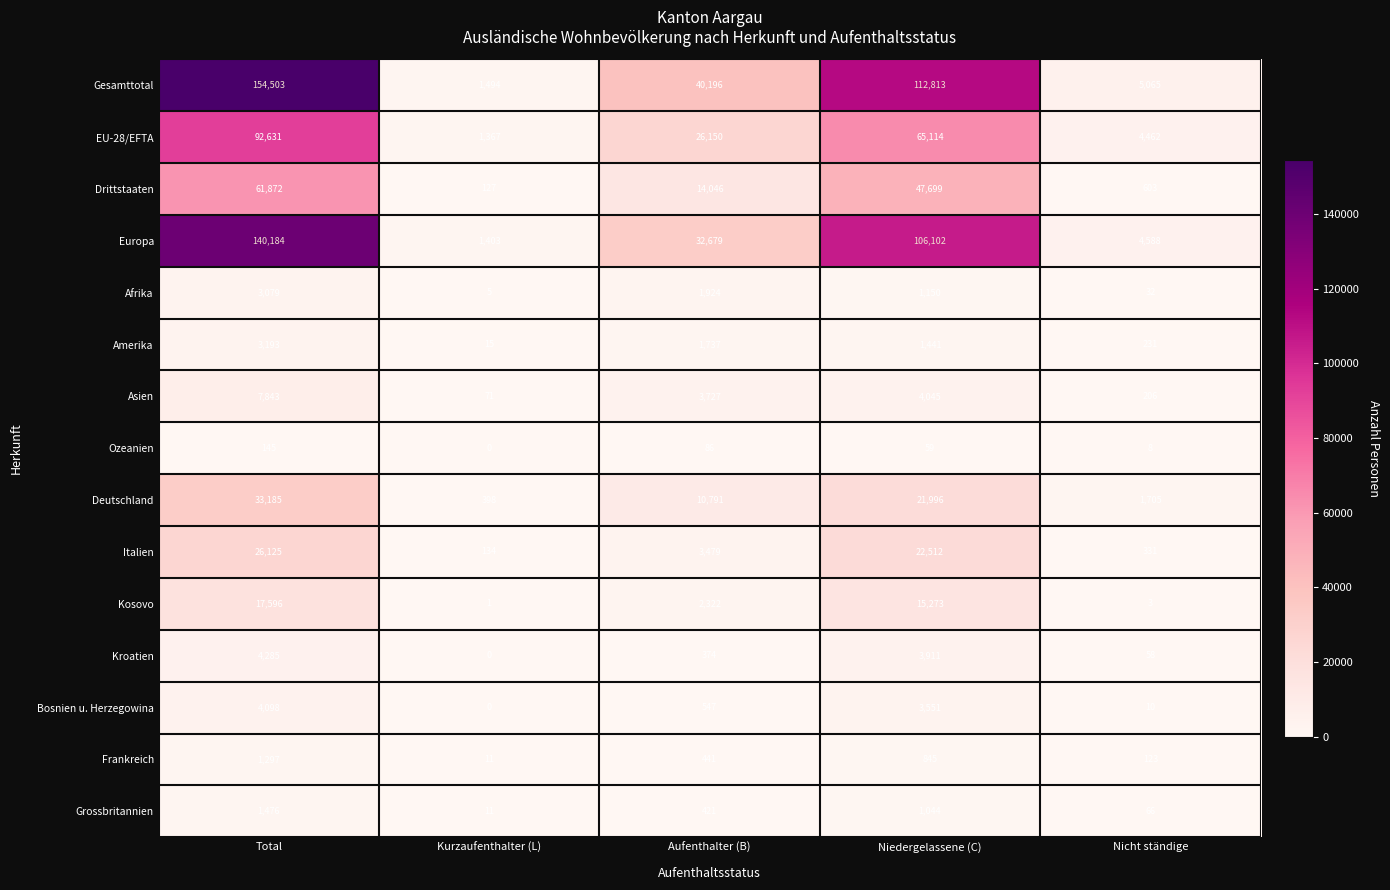

Where does the Asien series first go above 3727?

Total